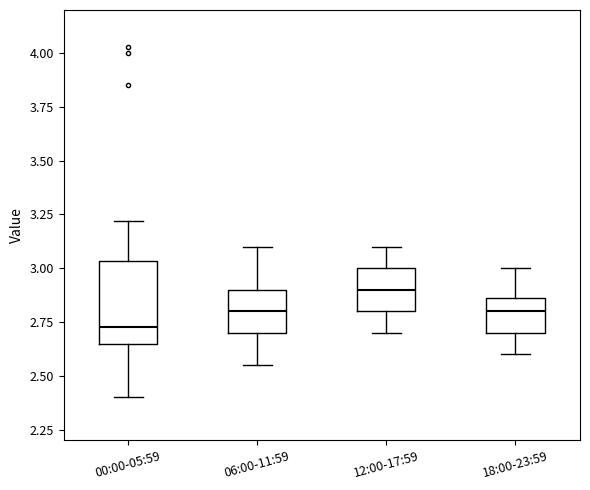

Comparing the boxes themselves (not the whiskers), which one is the tallest?

00:00-05:59